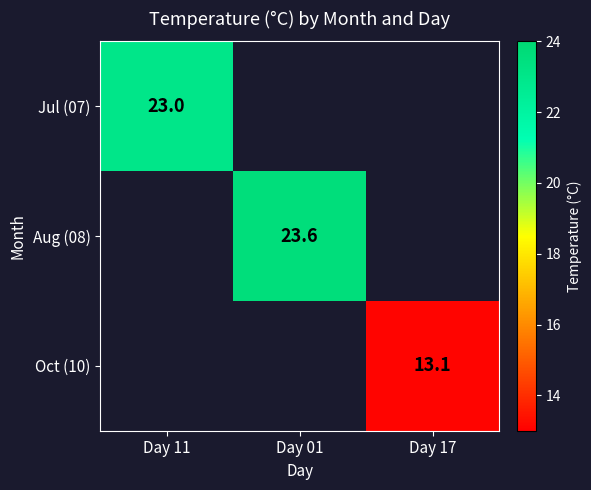

The value of Aug (08) at Day 01 is 23.6. True or false?

True